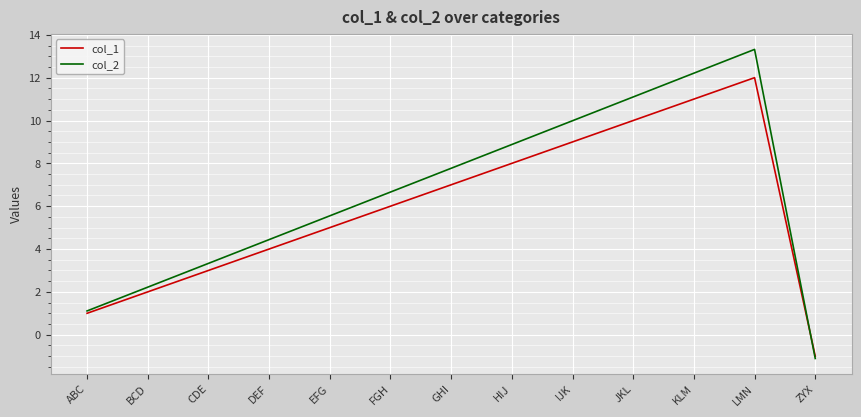

Which series changed the most between KLM and ZYX?

col_2